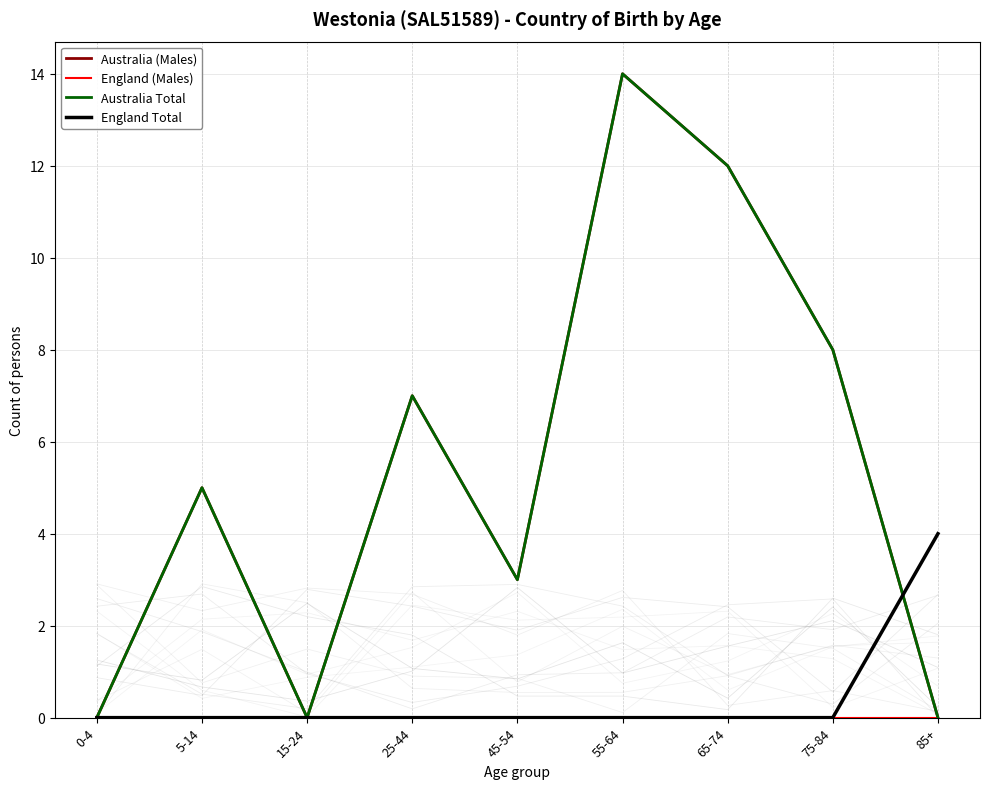

True or false: Australia Total and England Total cross at least once.

True